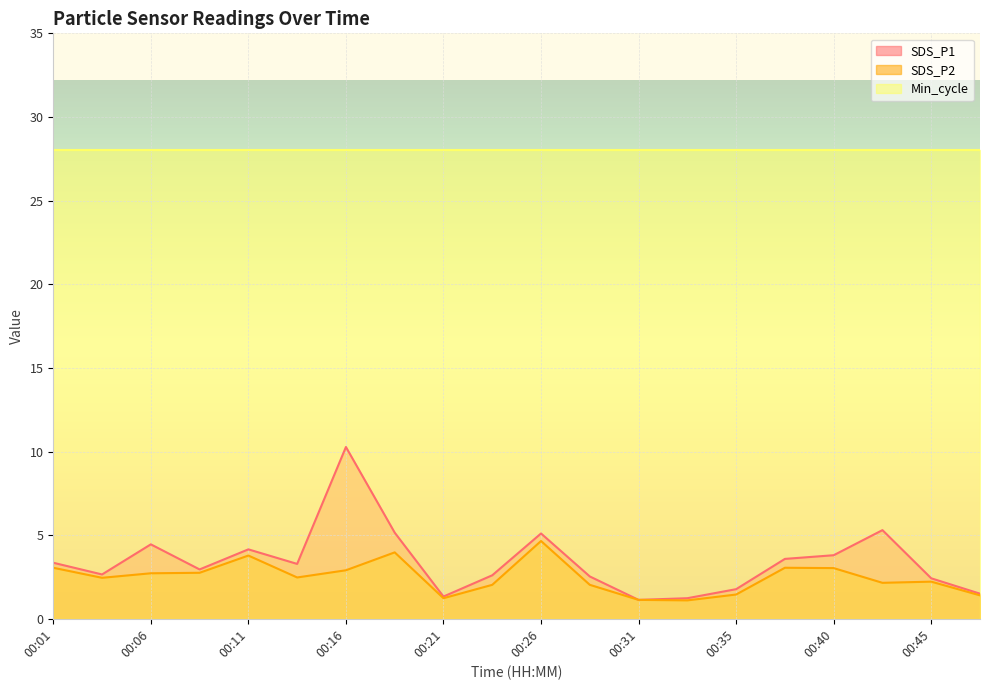

Reading right to left, extract all data points from this chart.

SDS_P1: 1.5	2.4	5.3	3.8	3.6	1.8	1.2	1.1	2.5	5.1	2.6	1.3	5.2	10.3	3.3	4.2	3.0	4.5	2.6	3.4
SDS_P2: 1.4	2.2	2.1	3.0	3.0	1.4	1.1	1.1	2.0	4.7	2.0	1.2	4.0	2.9	2.5	3.8	2.8	2.7	2.5	3.0